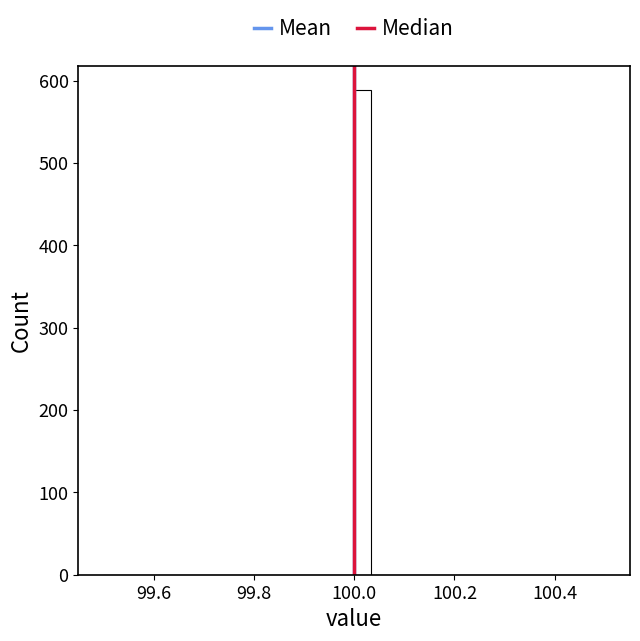

Around what value on the x-axis is the tallest bar? Give the approximate position of its centre, as read against the axis.

100.02